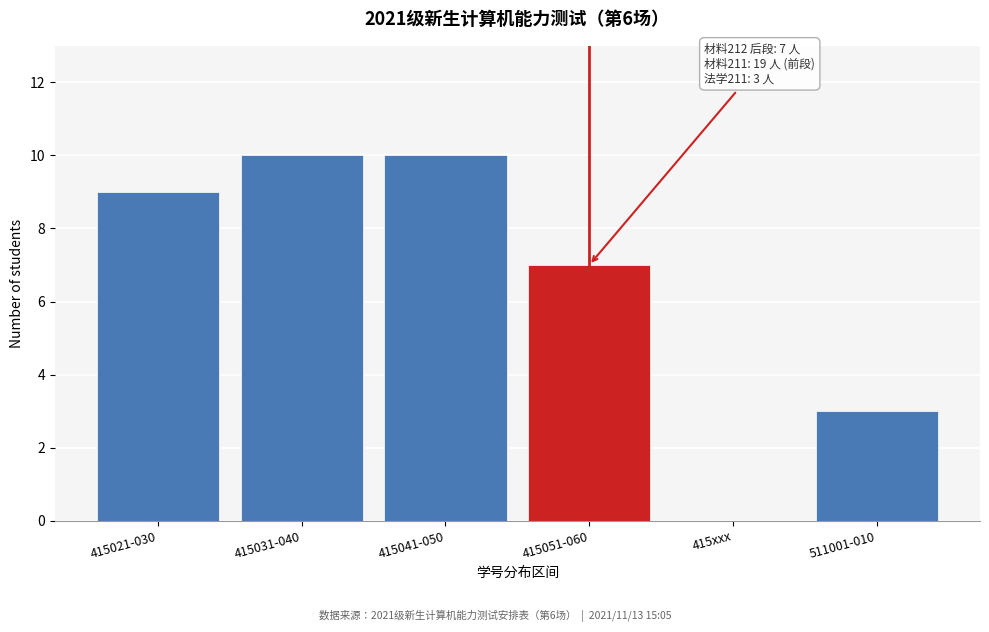

Reading right to left, what are all the values shown in this chart?

511001-010=3	415xxx=0	415051-060=7	415041-050=10	415031-040=10	415021-030=9